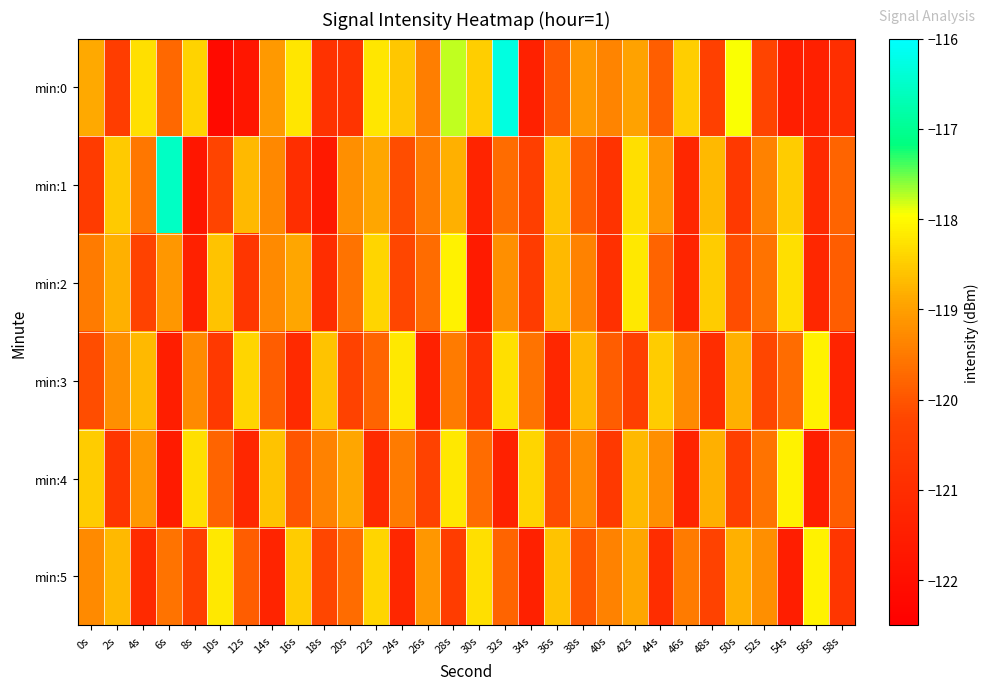

Count the number of data series in this chart.

6